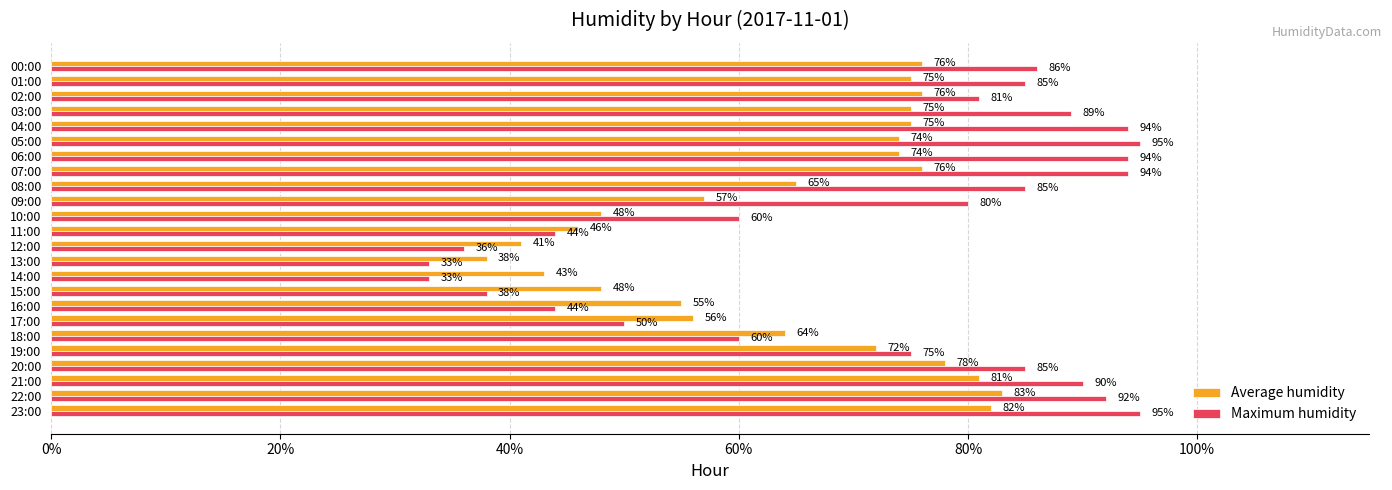

What is the smallest value displayed?

0.3